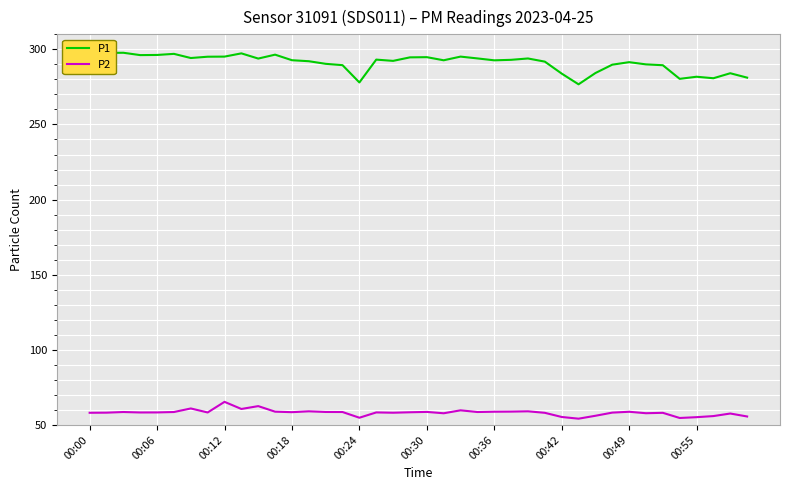

Which series has the widest spread of values?

P1